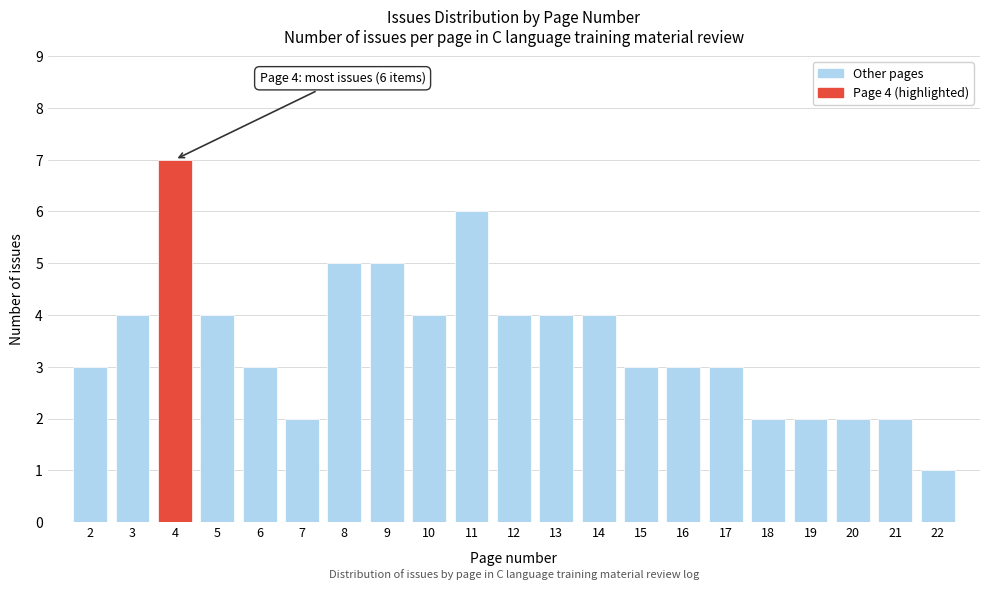

Reading right to left, list all the values displayed in this chart.

1	2	2	2	2	3	3	3	4	4	4	6	4	5	5	2	3	4	7	4	3